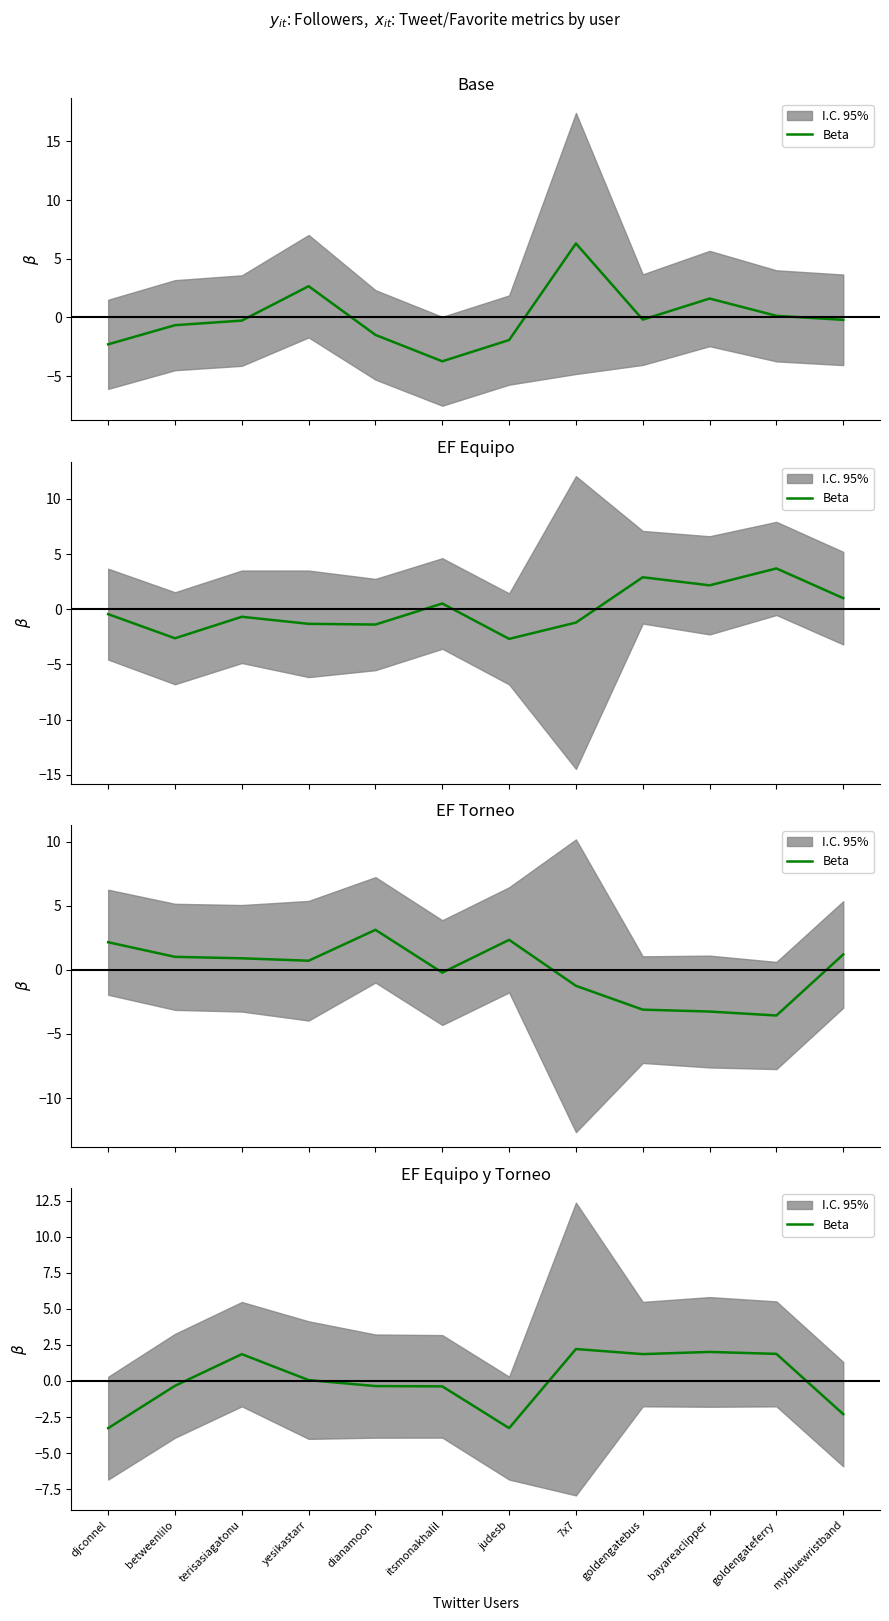

What is the label of the 12th point from the left?

mybluewristband